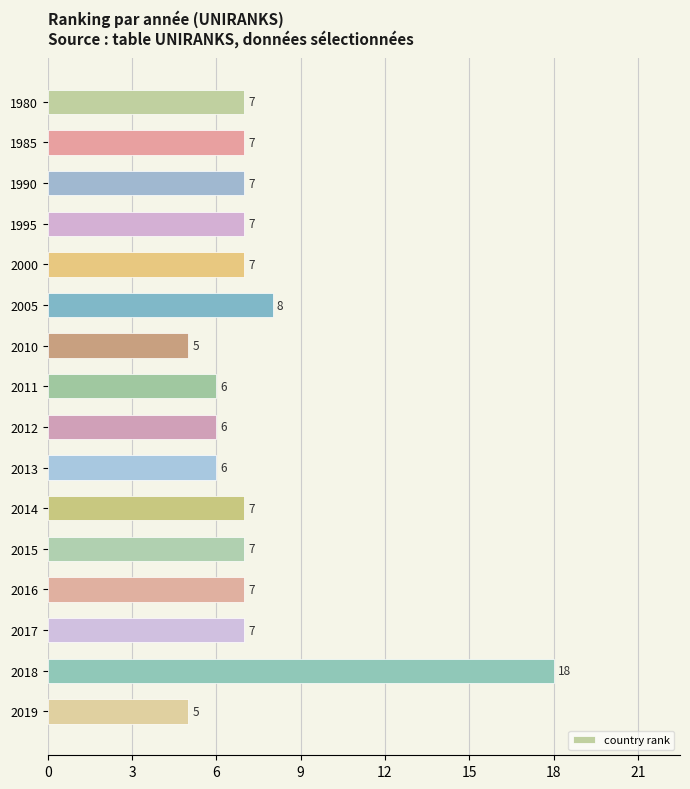

True or false: the data shows 2 at 2010.

False